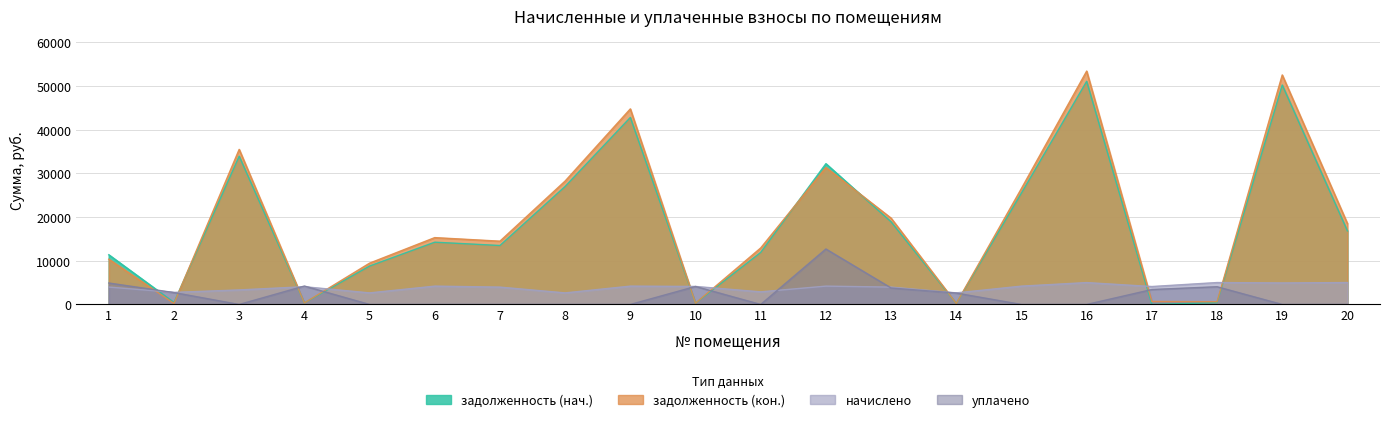

At how many categories does at least one series exceed 6366?

14